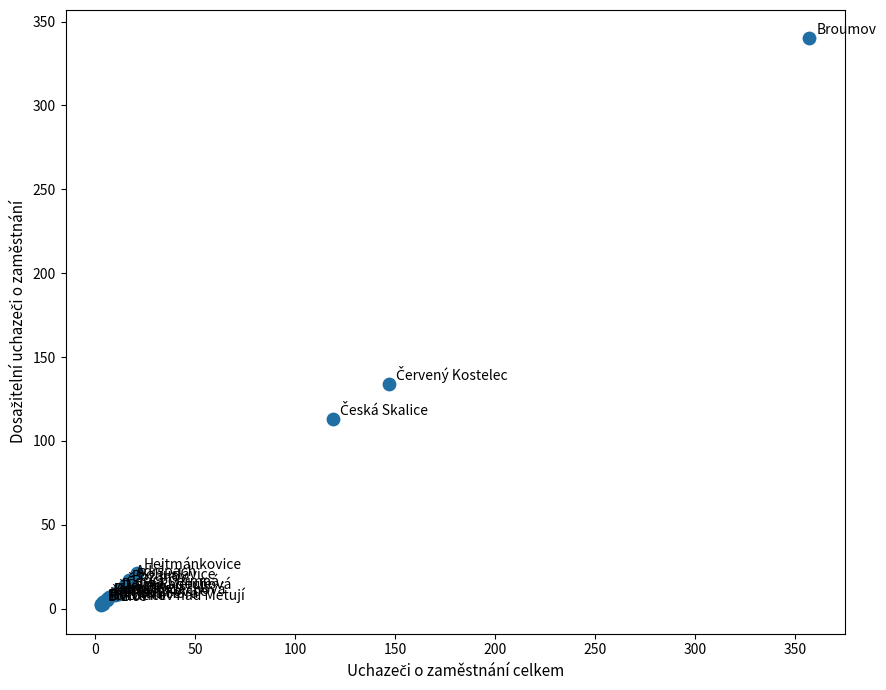

What Y value in the scatter plot is closest to 171?

134